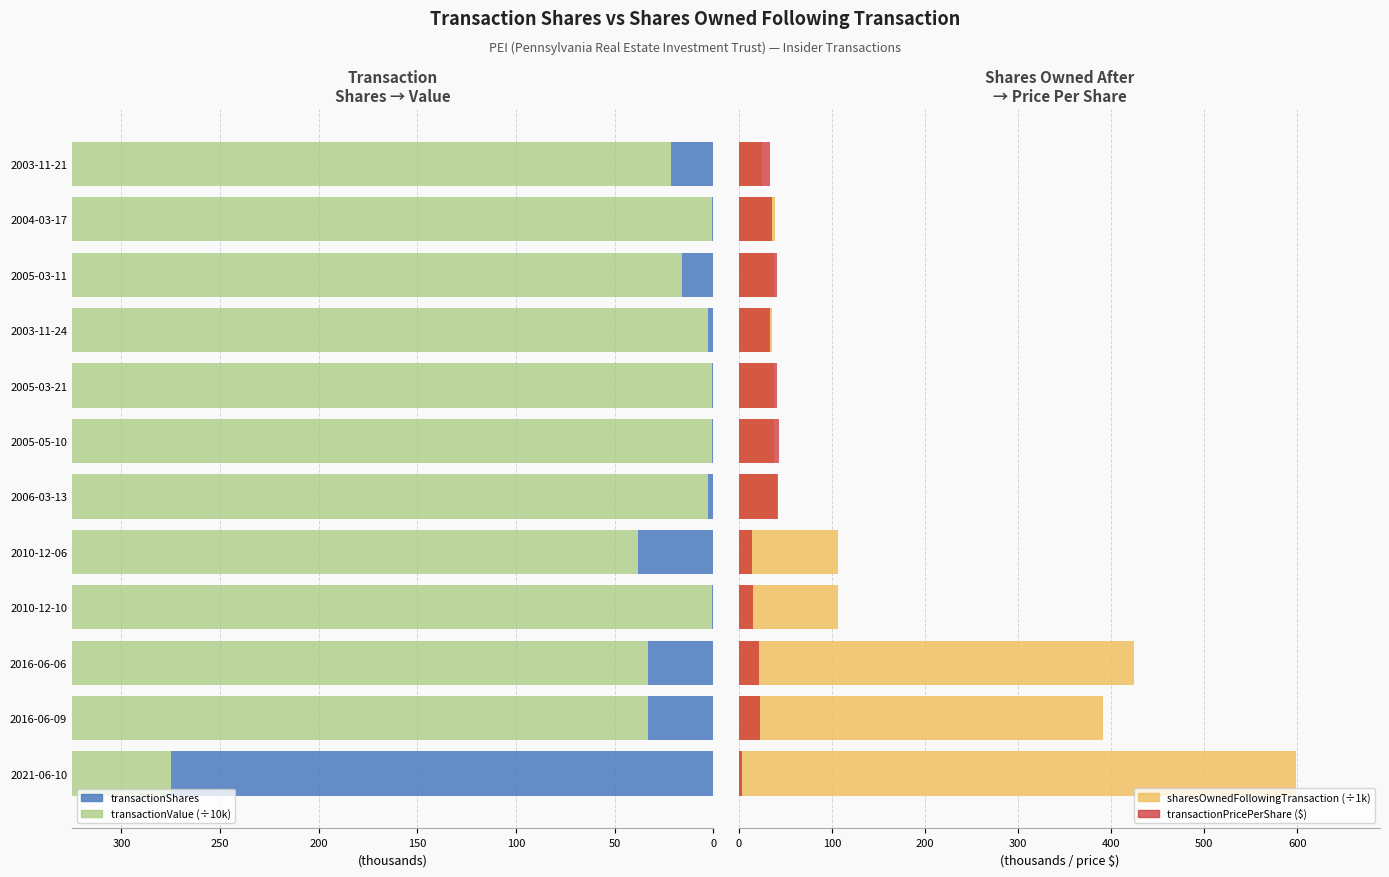

How many groups of bars are there?

12